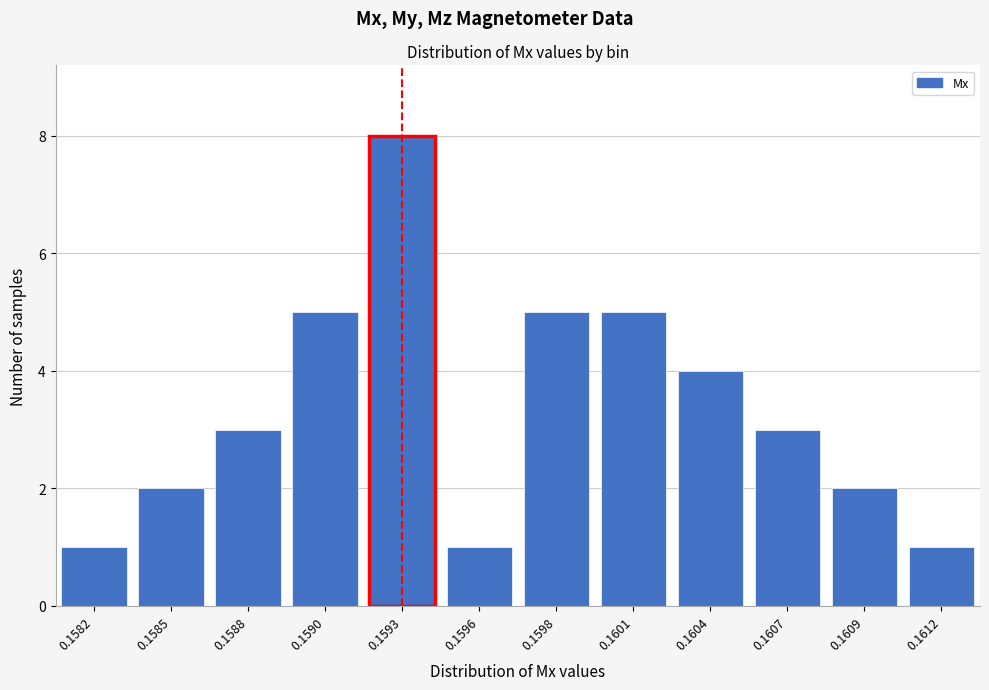

Reading left to right, extract all data points from this chart.

0.1582=1	0.1585=2	0.1588=3	0.1590=5	0.1593=8	0.1596=1	0.1598=5	0.1601=5	0.1604=4	0.1607=3	0.1609=2	0.1612=1